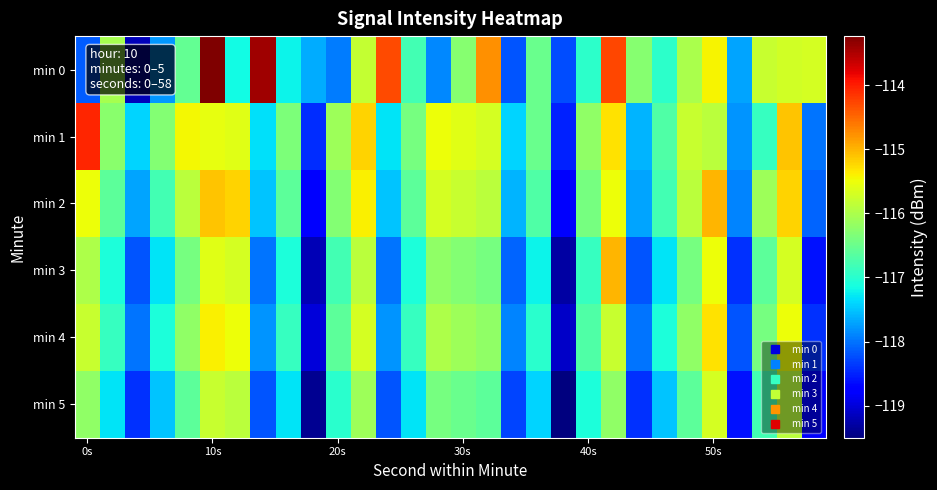

Reading right to left, extract all data points from this chart.

min 0: -115.7	-115.7	-115.8	-117.7	-115.4	-116.0	-117.0	-116.3	-114.3	-117.0	-118.2	-116.5	-118.2	-114.8	-116.3	-117.9	-116.8	-114.3	-115.8	-117.9	-117.6	-117.2	-113.4	-117.2	-113.2	-116.5	-117.8	-119.2	-116.0	-118.1
min 1: -118.0	-115.1	-116.9	-117.8	-115.9	-115.8	-116.7	-117.6	-115.3	-116.2	-118.5	-116.5	-117.4	-115.7	-115.6	-115.5	-116.4	-117.3	-115.2	-116.1	-118.4	-116.4	-117.3	-115.6	-115.6	-115.5	-116.3	-117.4	-116.2	-114.1
min 2: -118.1	-115.2	-116.1	-117.9	-115.0	-115.9	-116.8	-117.7	-115.5	-116.4	-118.8	-116.7	-117.6	-115.9	-115.8	-115.7	-116.6	-117.5	-115.4	-116.3	-118.7	-116.6	-117.5	-115.2	-115.1	-115.9	-116.8	-117.7	-116.6	-115.5
min 3: -118.6	-115.7	-116.6	-118.4	-115.5	-116.4	-117.3	-118.2	-115.0	-116.9	-119.3	-117.2	-118.1	-116.4	-116.3	-116.2	-117.1	-118.0	-115.9	-116.8	-119.2	-117.1	-118.0	-115.7	-115.6	-116.4	-117.3	-118.2	-117.1	-116.0
min 4: -118.4	-115.5	-116.4	-118.2	-115.3	-116.2	-117.1	-118.0	-115.8	-116.7	-119.1	-117.0	-117.9	-116.2	-116.1	-116.0	-116.9	-117.8	-115.7	-116.6	-119.0	-116.9	-117.8	-115.5	-115.4	-116.2	-117.1	-118.0	-116.9	-115.8
min 5: -118.8	-115.9	-116.8	-118.6	-115.7	-116.6	-117.5	-118.4	-116.2	-117.1	-119.5	-117.4	-118.3	-116.6	-116.5	-116.4	-117.3	-118.2	-116.1	-117.0	-119.4	-117.3	-118.2	-115.9	-115.8	-116.6	-117.5	-118.4	-117.3	-116.2